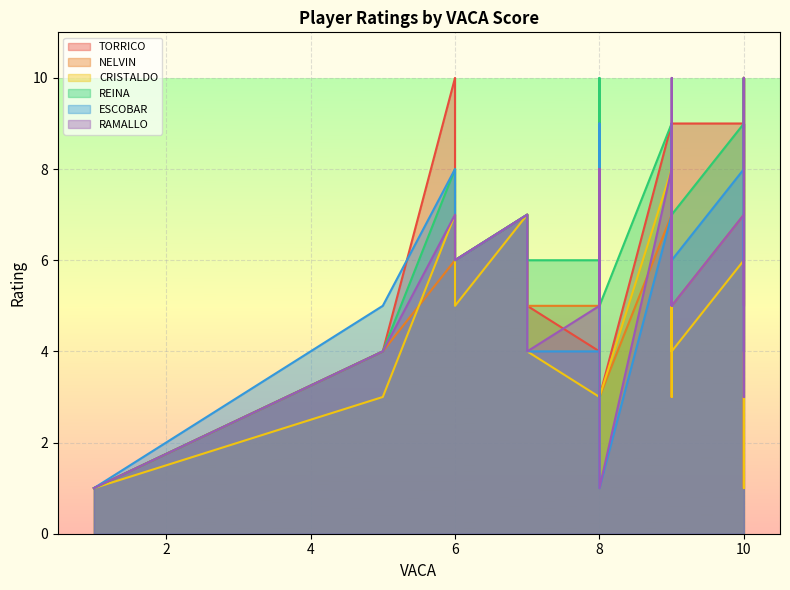

What is the label of the 38th point from the right?

9